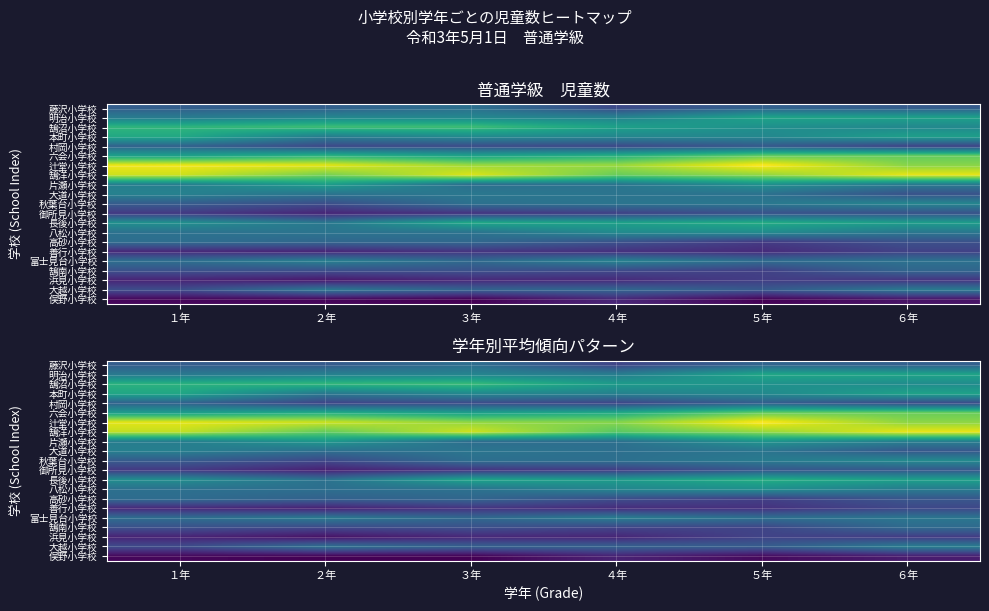

How many distinct data groups are displayed?

21